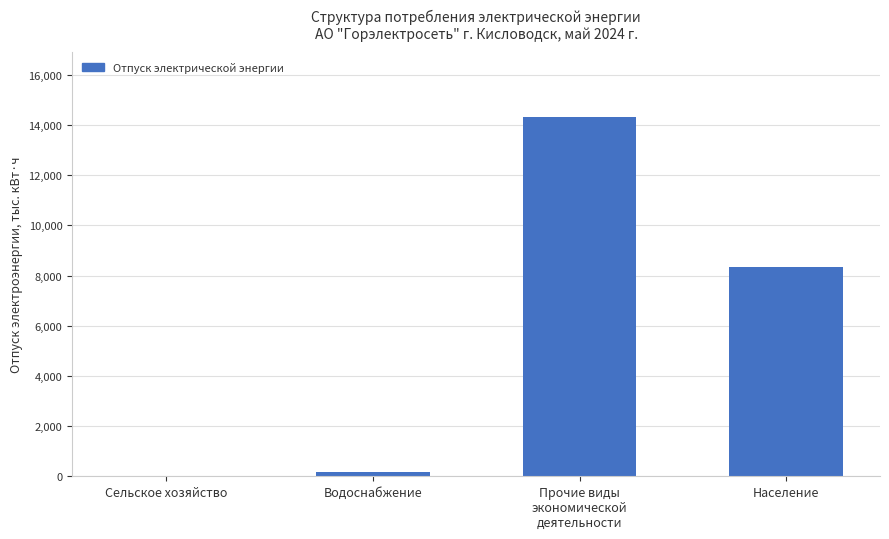

What is the greatest value displayed?

14338.7